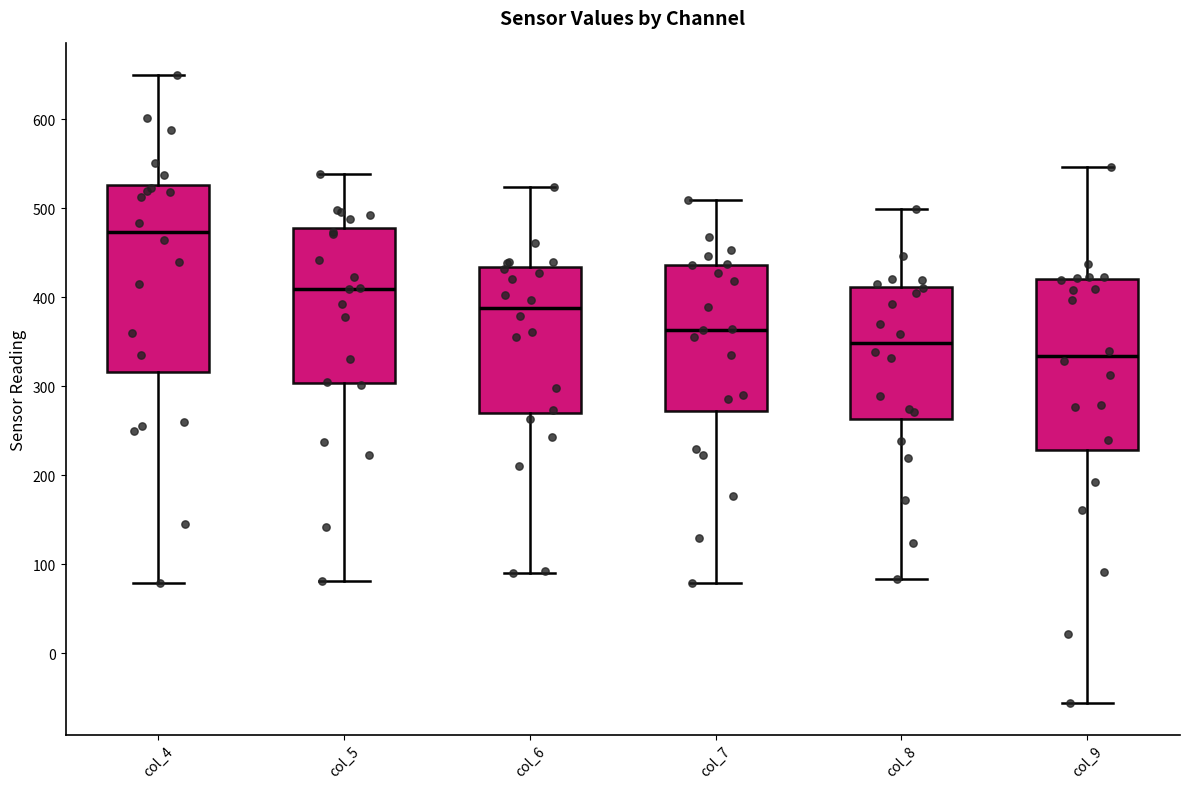

Reading left to right, transcribe this box plot: for each box, give where its median line is, the range the box spans, and where its two whiskers end, as read against the y-axis. The values are not printed on the chart, so give them approximately, as read against the axis.

col_4: median 470, box 320 to 530, whiskers 80 to 650
col_5: median 410, box 300 to 480, whiskers 80 to 540
col_6: median 390, box 270 to 430, whiskers 90 to 520
col_7: median 360, box 270 to 440, whiskers 80 to 510
col_8: median 350, box 260 to 410, whiskers 80 to 500
col_9: median 330, box 230 to 420, whiskers -60 to 550